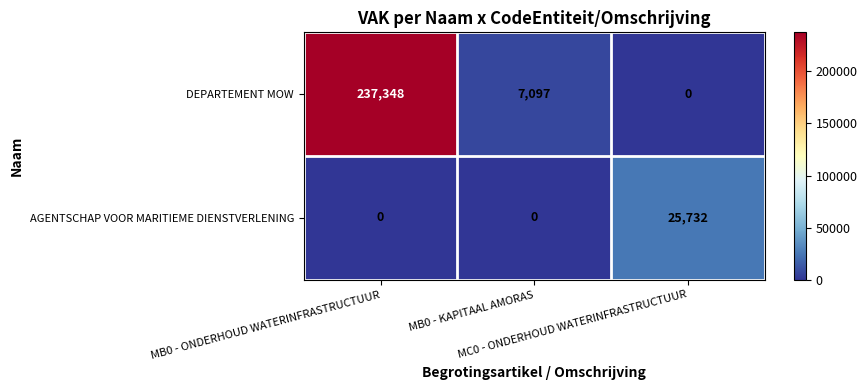

Rank the series by their maximum value, from lowest to highest.

AGENTSCHAP VOOR MARITIEME DIENSTVERLENING, DEPARTEMENT MOW